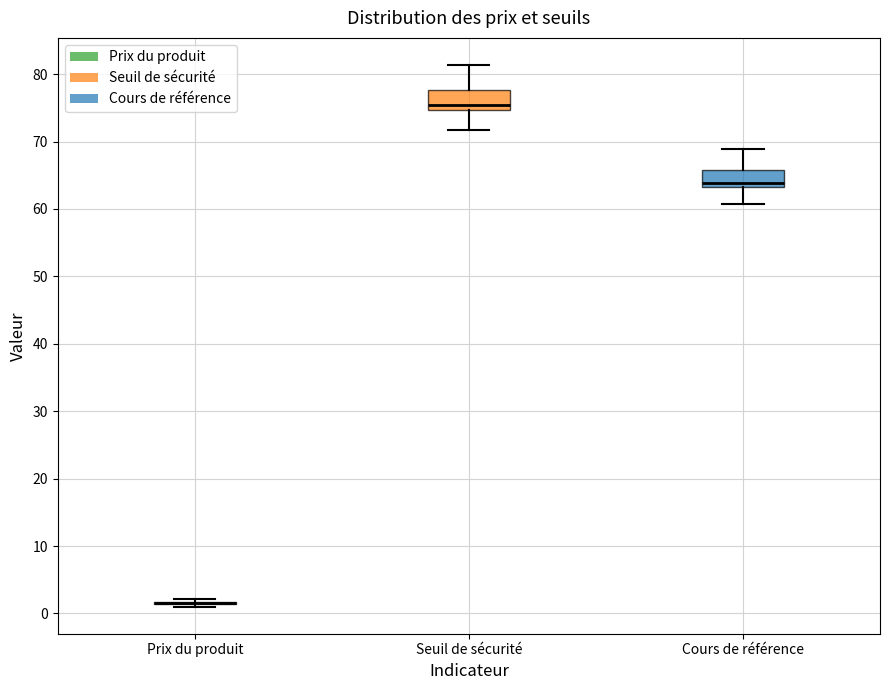

Reading left to right, read every box against the y-axis: the position of its median line, the range the box covers, and the ends of its whiskers. The values are not printed on the chart, so give them approximately, as read against the axis.

Prix du produit: box collapsed to a line at 2, whiskers 1 to 2
Seuil de sécurité: median 75 (just above the box's lower edge), box 75 to 78, whiskers 72 to 81
Cours de référence: median 64, box 63 to 66, whiskers 61 to 69